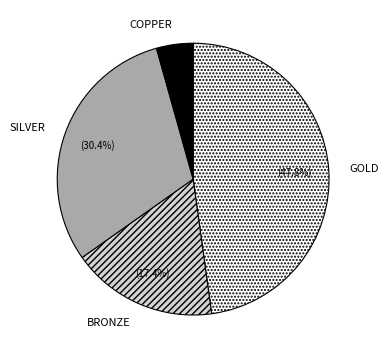

To the nearest percent, what portion does GOLD represent?

48%